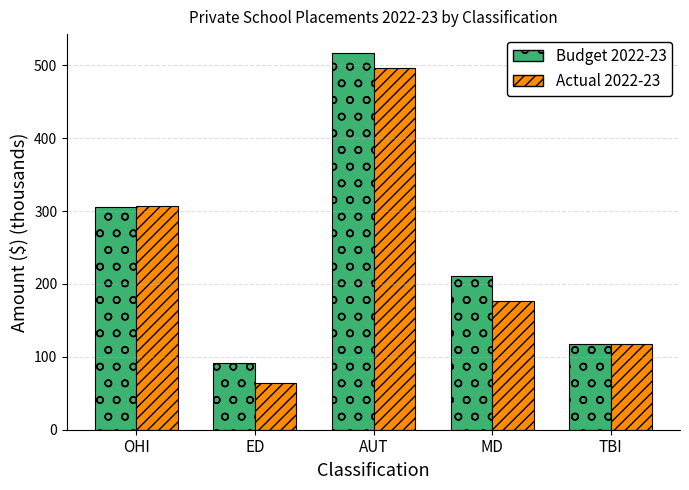

Between MD and TBI, which series saw the biggest shift?

Budget 2022-23